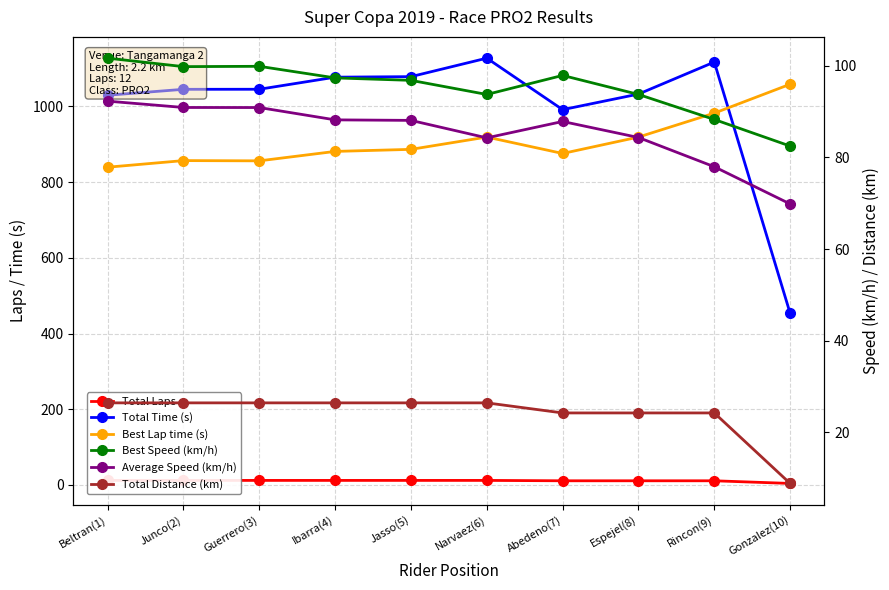

What is the average value of the Best Lap time (s) series?

83.5